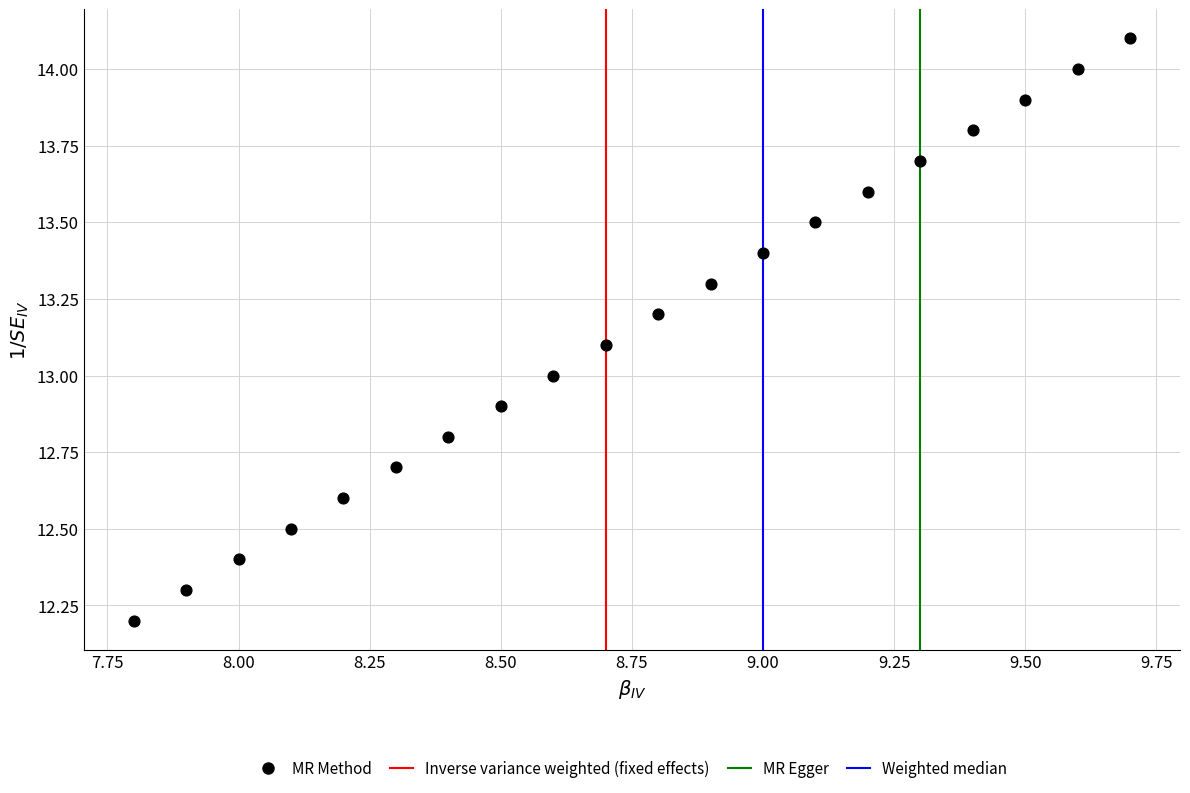

What is the range of Y values (max minus min)?

1.9